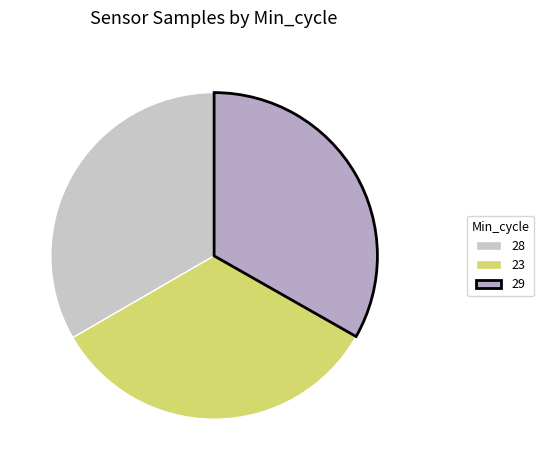

How many slices are in this pie chart?

3